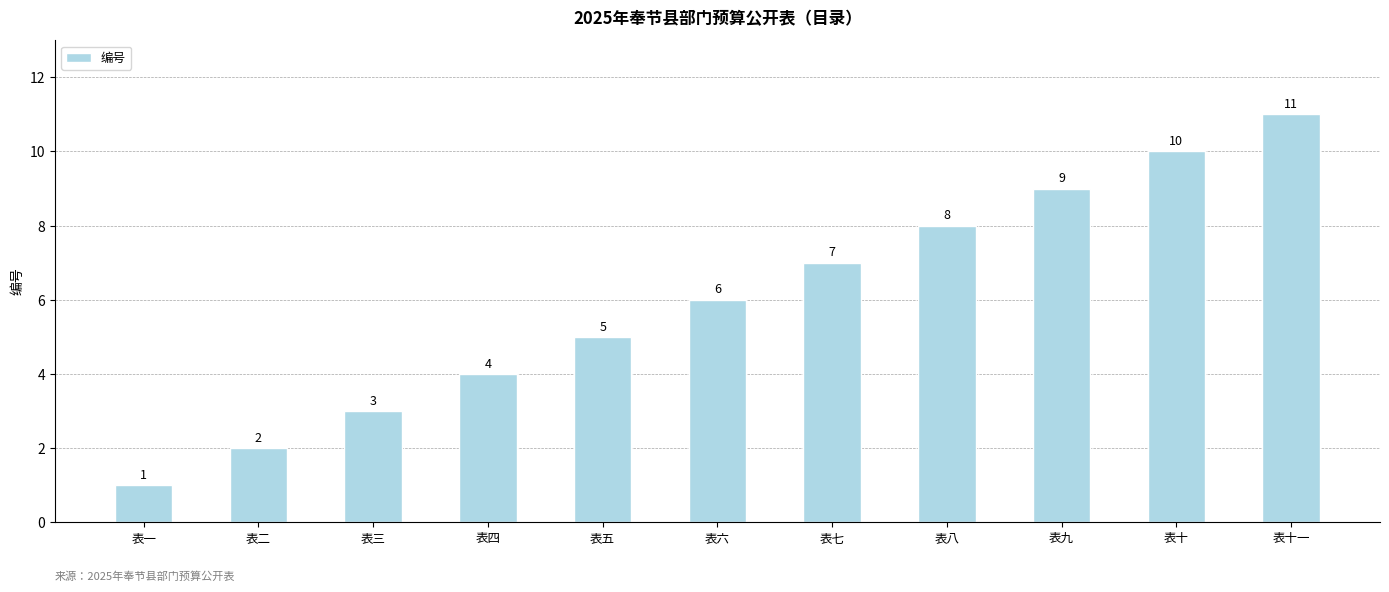

List the labels in order of value, smallest first.

表一, 表二, 表三, 表四, 表五, 表六, 表七, 表八, 表九, 表十, 表十一